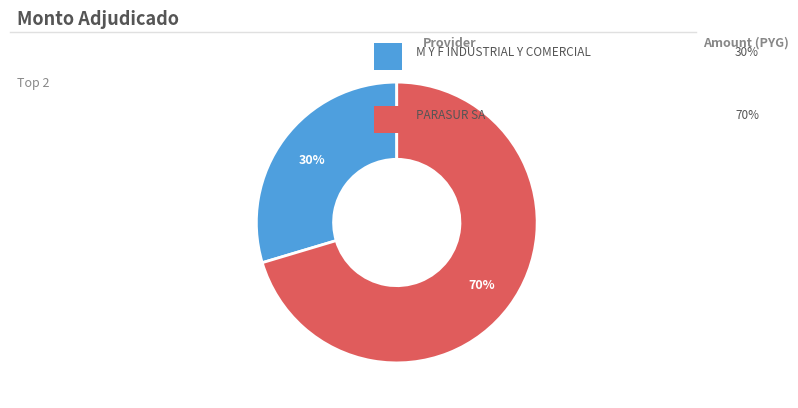

To the nearest percent, what is the average slice percentage?

50%